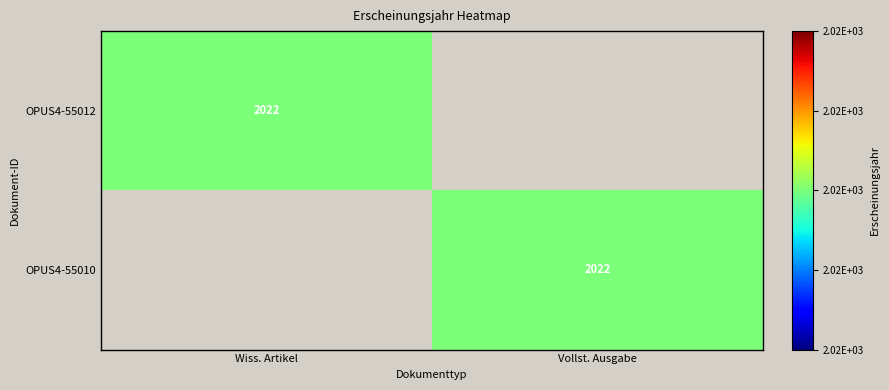

The OPUS4-55010 series shows 3499 at Vollst. Ausgabe. True or false?

False